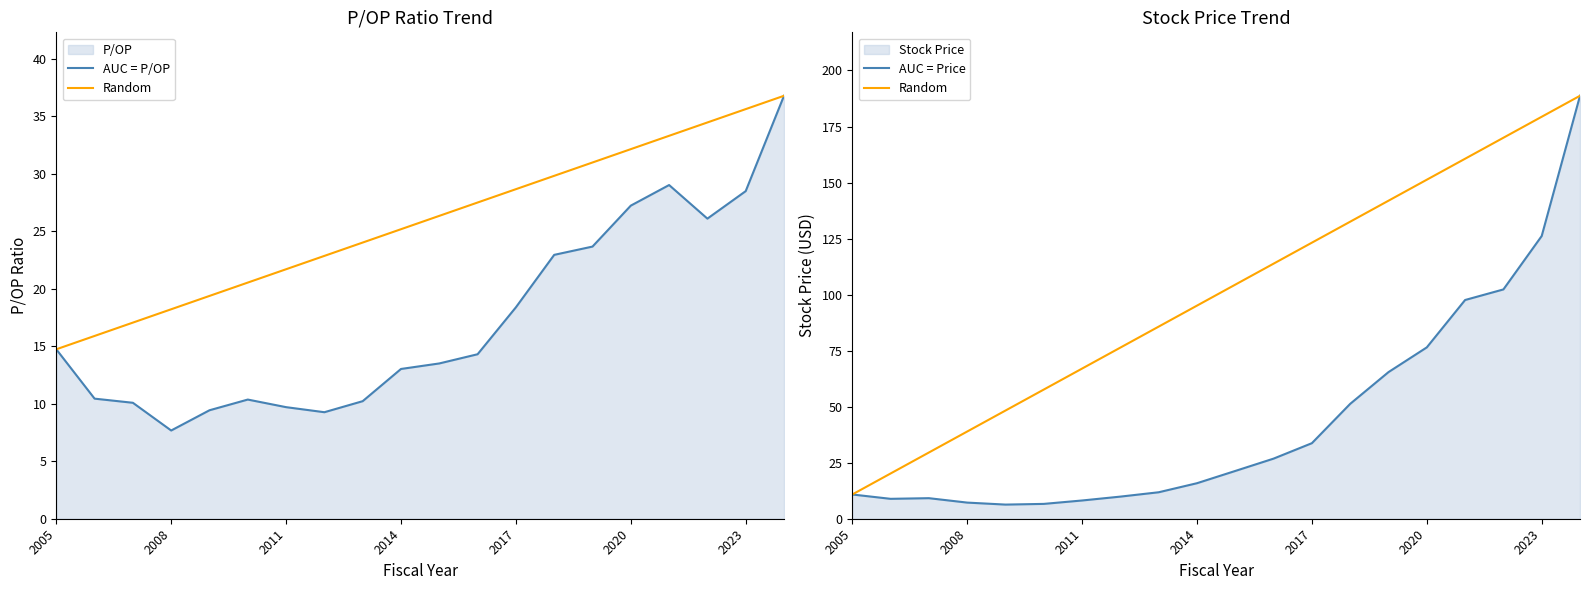

Which series has the widest spread of values?

AUC = Price